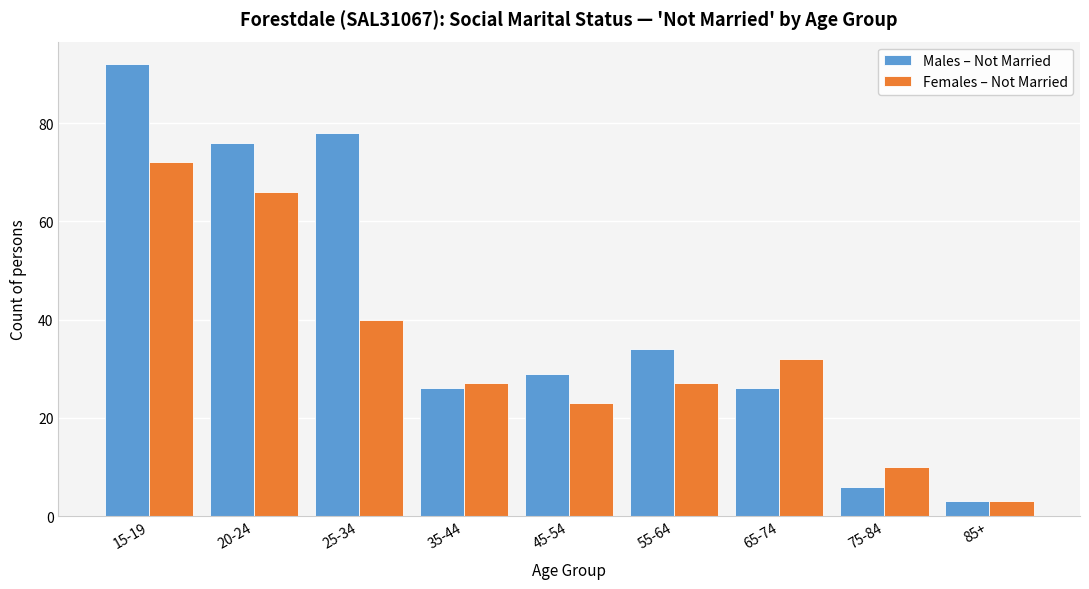

Reading left to right, extract all data points from this chart.

Males – Not Married: 92	76	78	26	29	34	26	6	3
Females – Not Married: 72	66	40	27	23	27	32	10	3